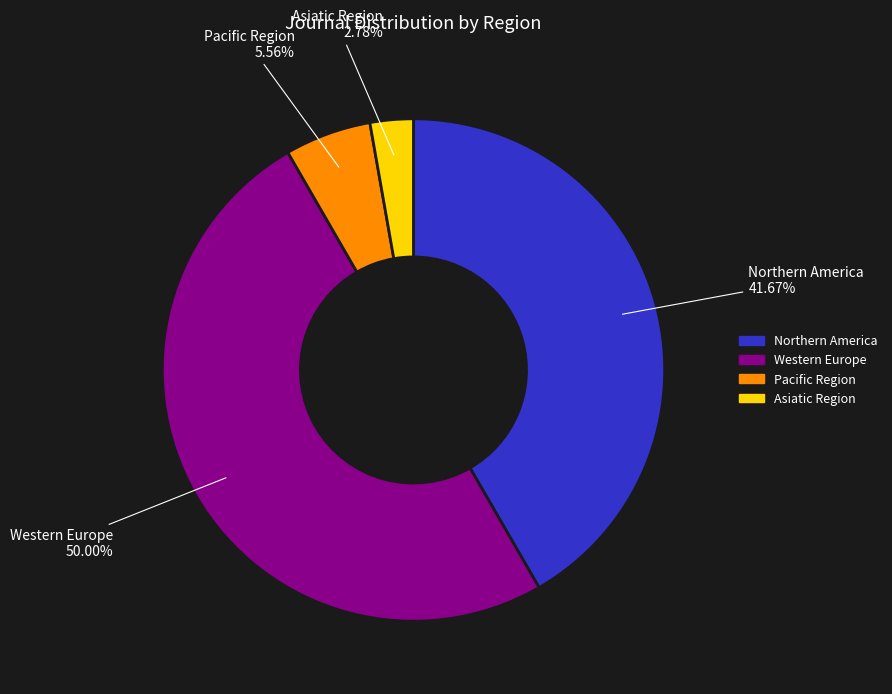

To the nearest percent, what is the difference between the largest and smallest slice percentages?

47%